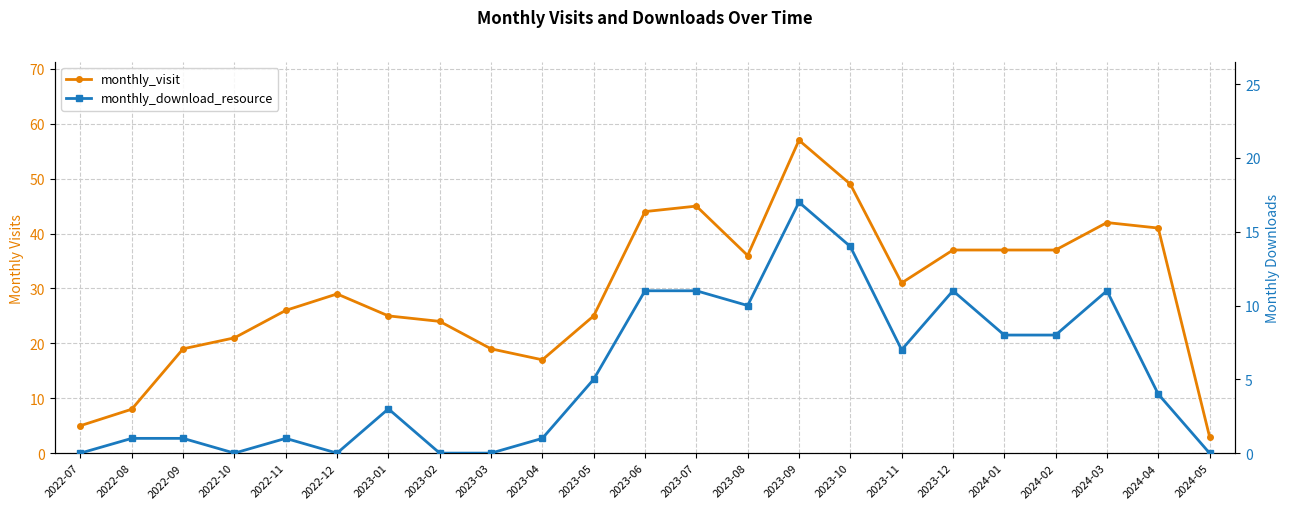

How many values in the monthly_download_resource series exceed 4?

11